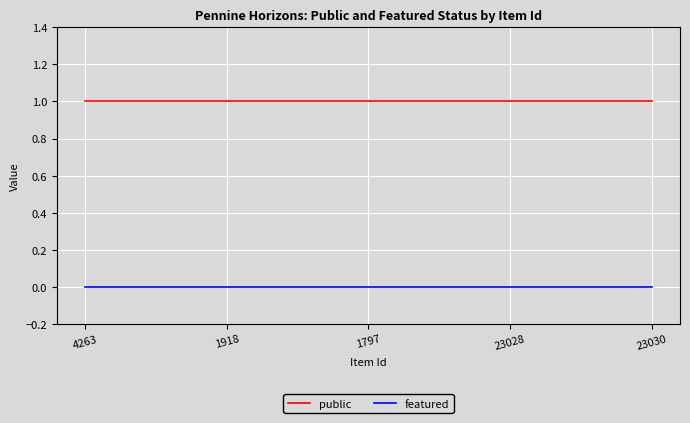

Is it true that public equals 1 at 23028?

True